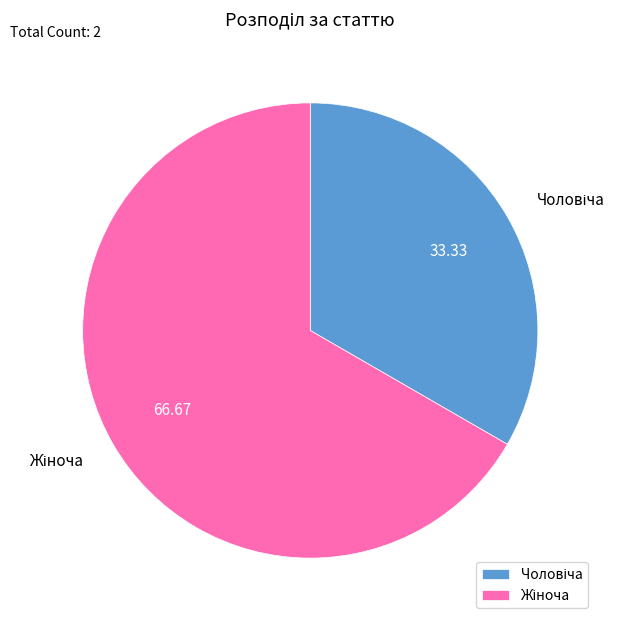

Is there a majority slice in this chart?

Yes